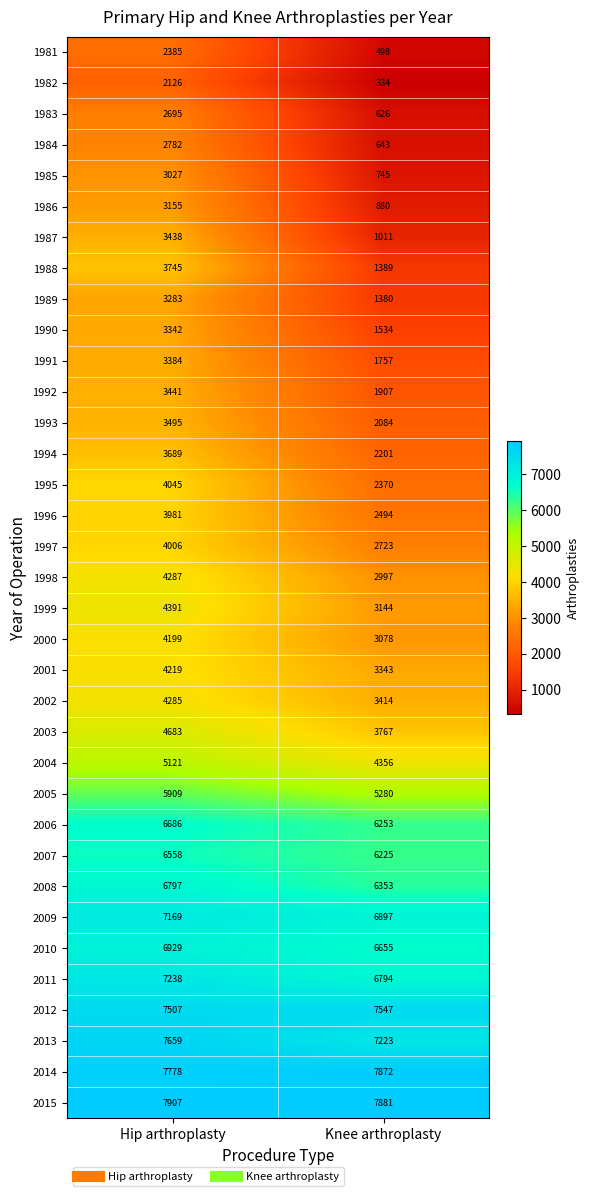

Which series has the widest spread of values?

1987